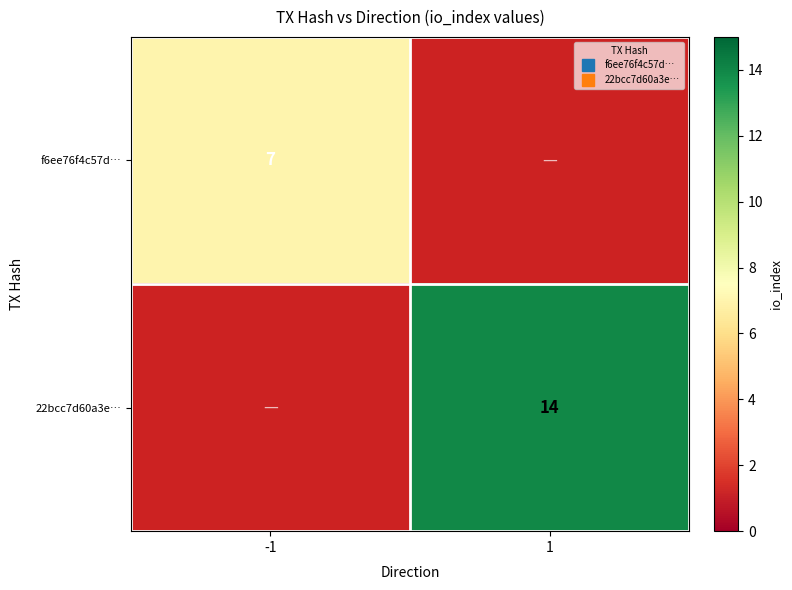

List the series in order of their peak value, lowest first.

f6ee76f4c57d…, 22bcc7d60a3e…